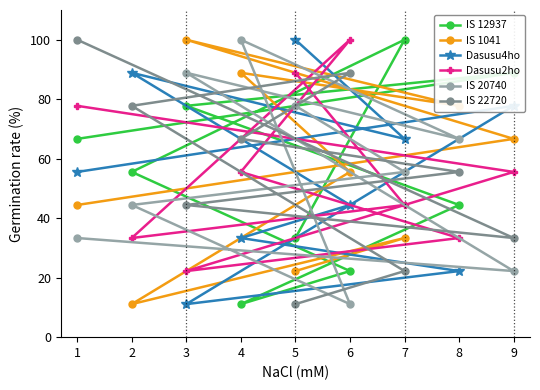

Does the chart have visible grid lines?

No